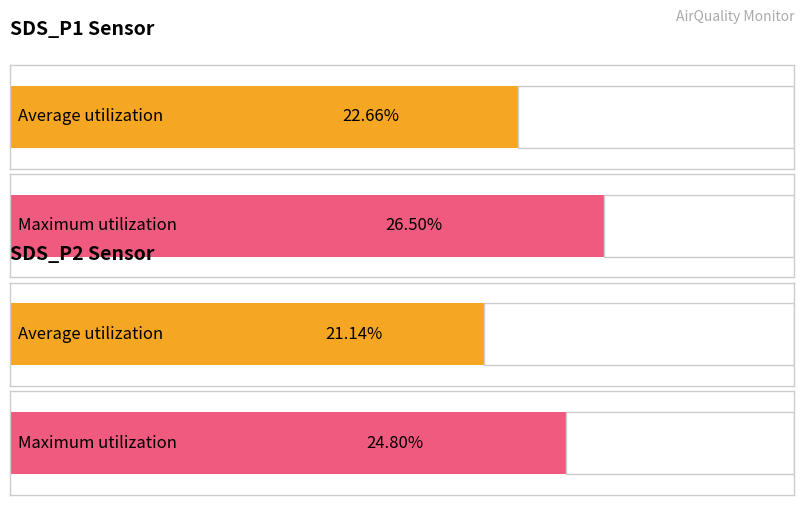

Which series has the widest spread of values?

SDS_P1